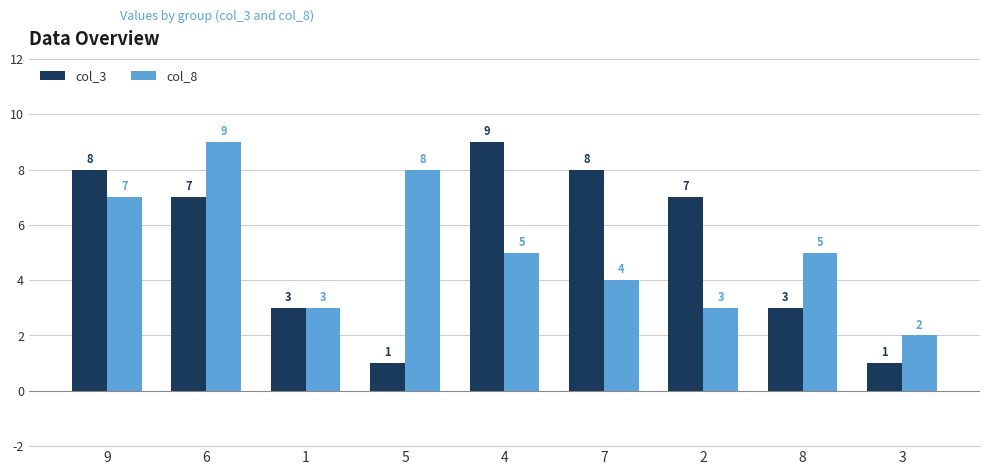

Reading left to right, extract all data points from this chart.

col_3: 8	7	3	1	9	8	7	3	1
col_8: 7	9	3	8	5	4	3	5	2